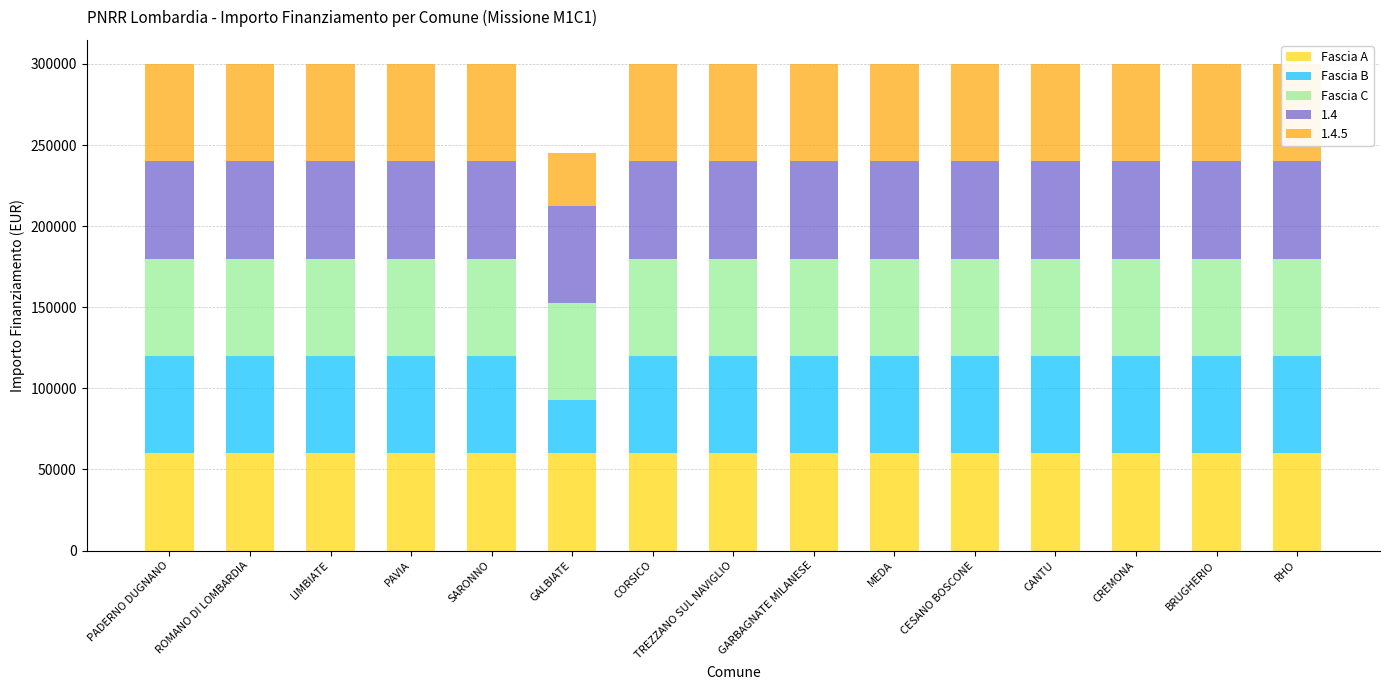

Rank the series at MEDA from lowest to highest value.

Fascia A, Fascia B, Fascia C